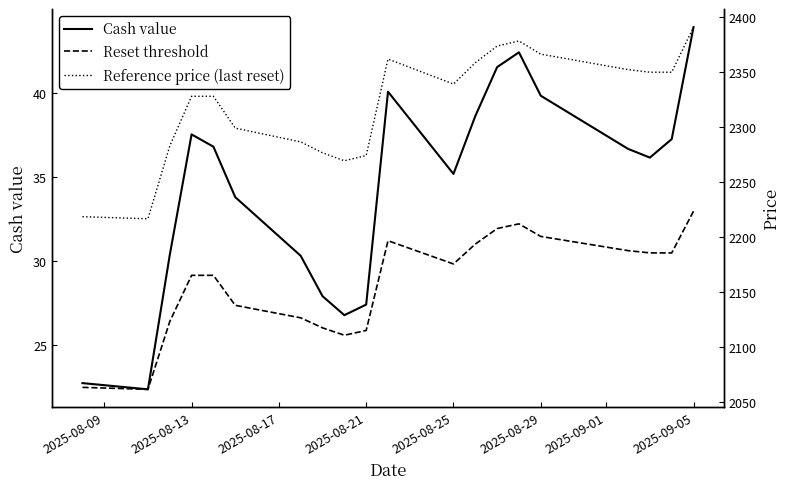

What is the sum of all Cash value values?

687.6